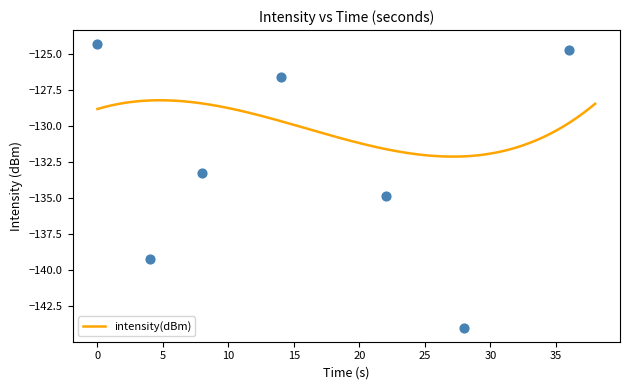

Between 14 and 12, which is larger?

12